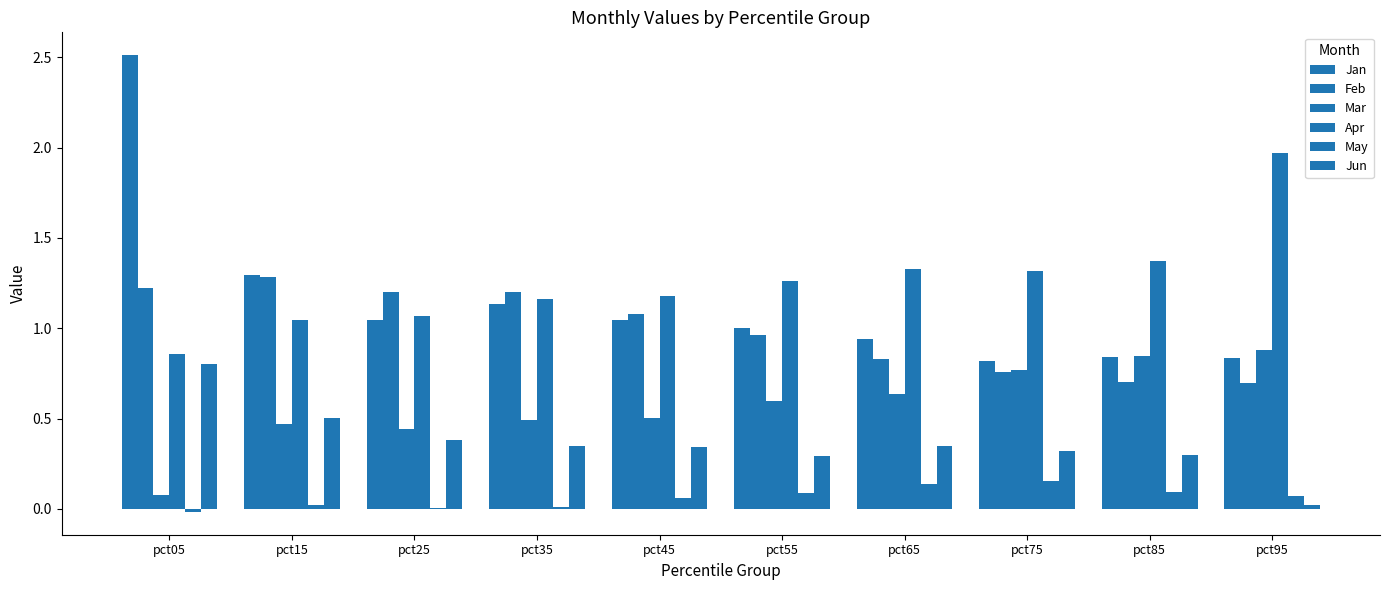

How many groups of bars are there?

10